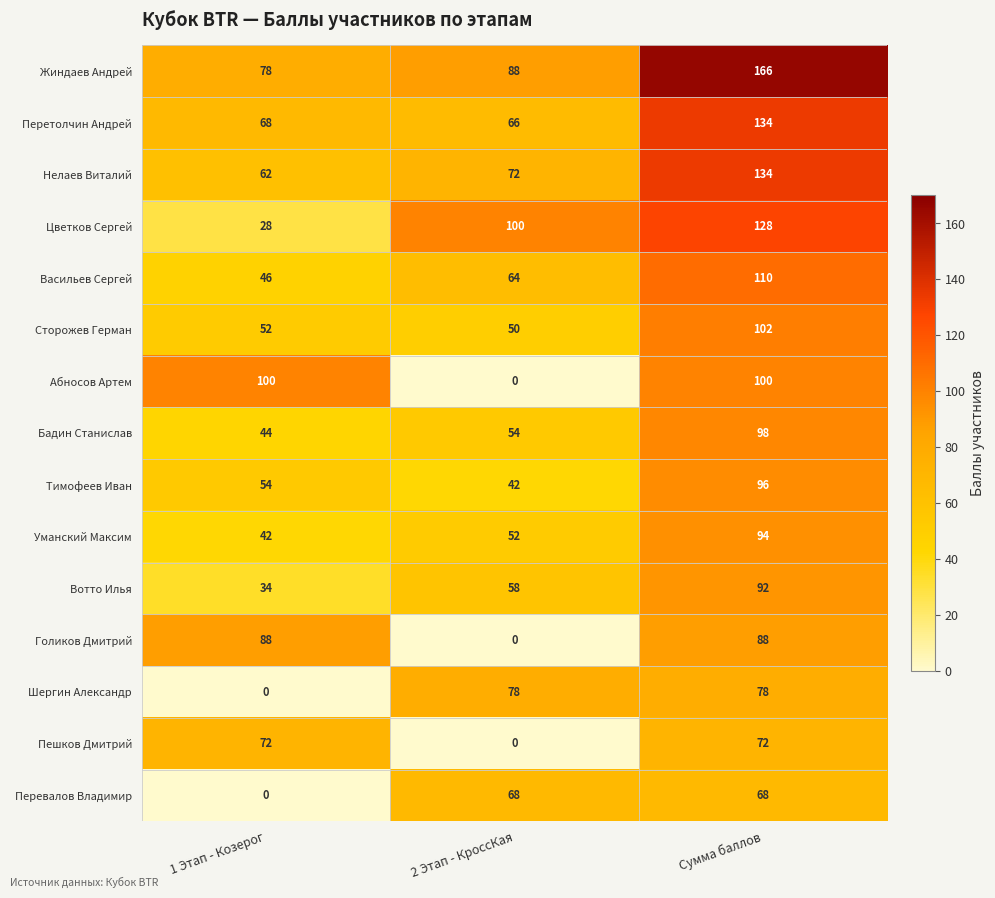

Which category has the highest value in the Жиндаев Андрей series?

Сумма баллов